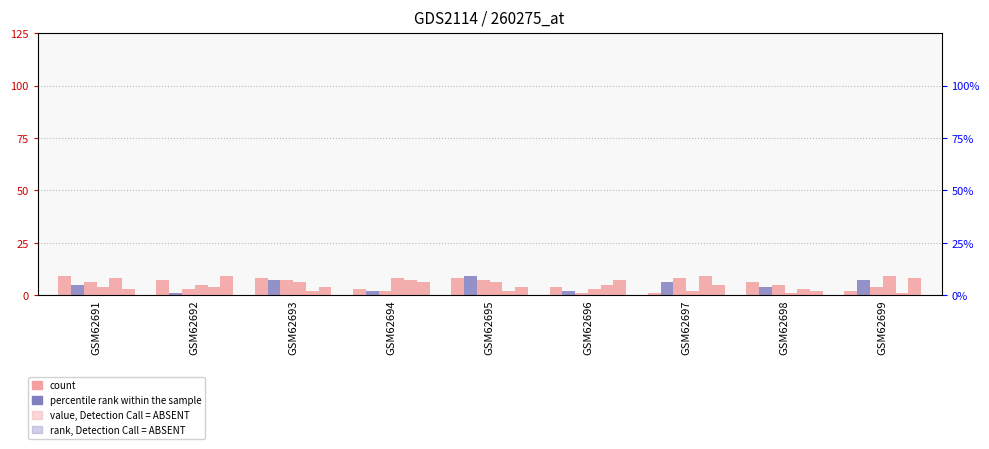

Count the col_3 values in the range 3 to 7.

6